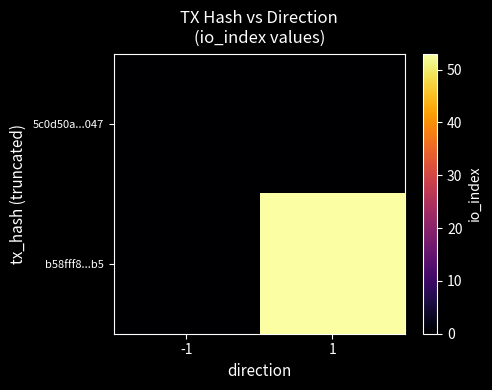

Between 1 and -1, which is larger?

1